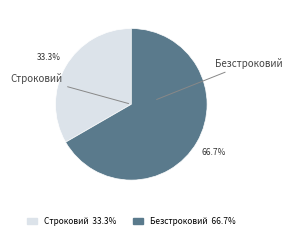

How many slices are in this pie chart?

2